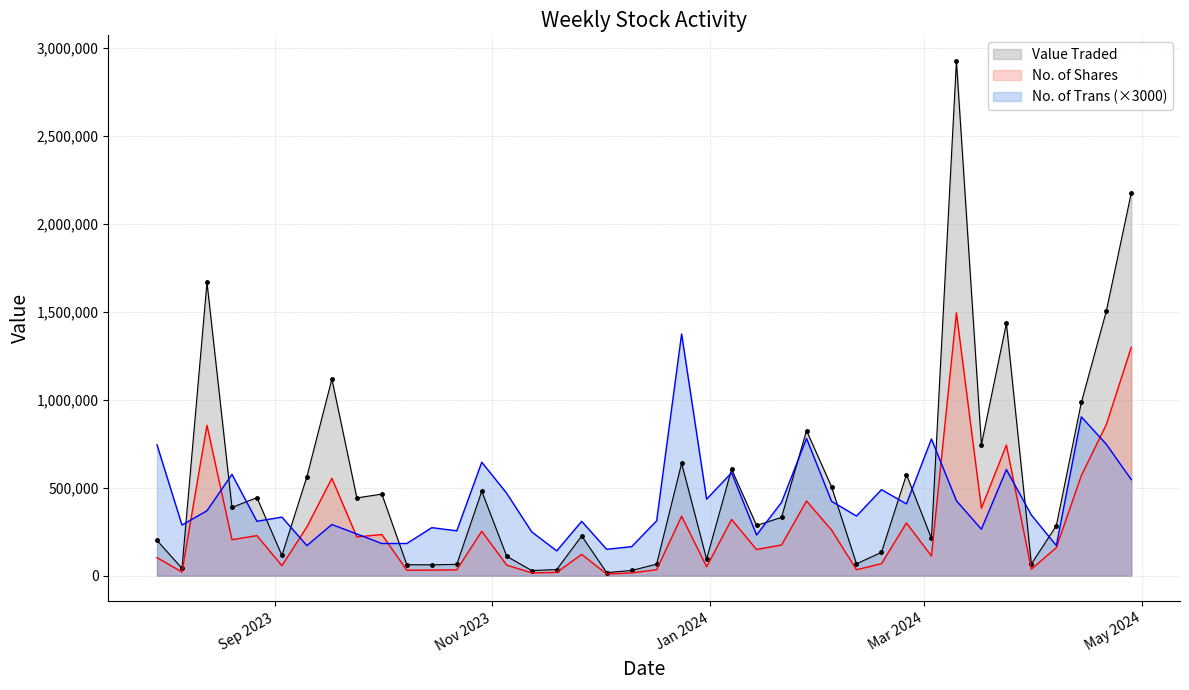

What is the maximum value shown in the chart?

2925000